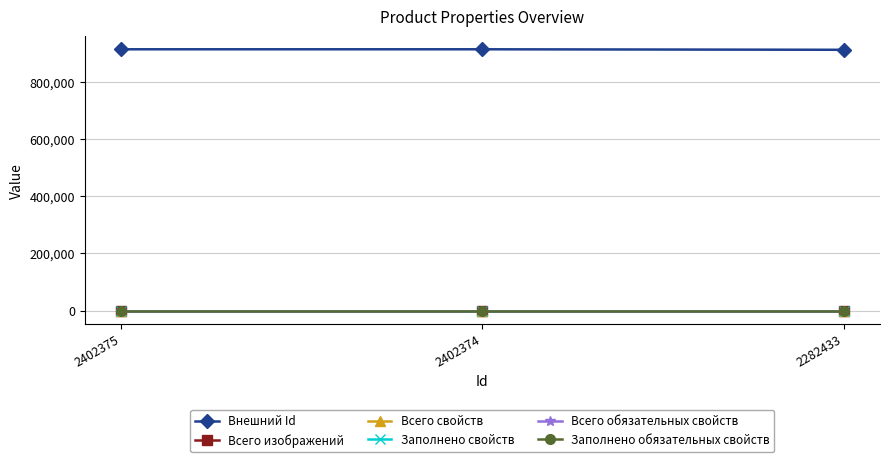

Is this an area chart (filled region under the line)?

No